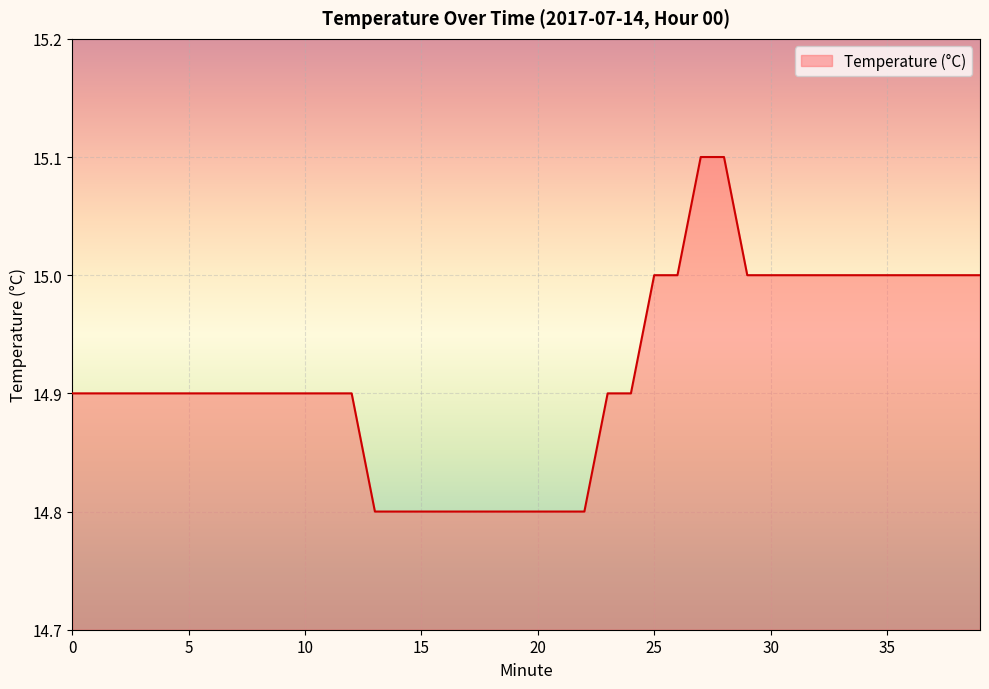

What is the smallest value displayed?

14.8